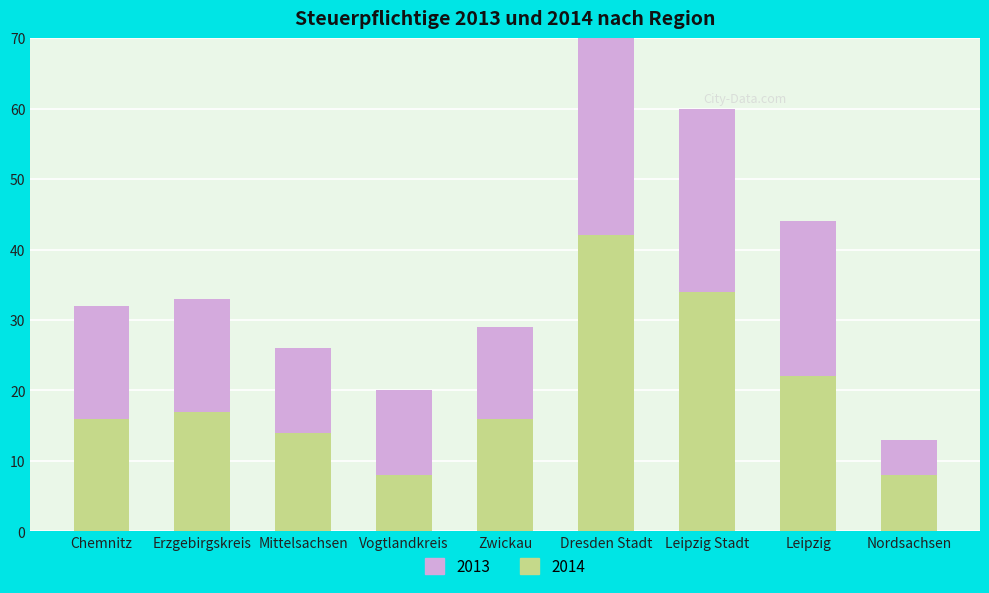

At which label does AM reach its minimum?

Nordsachsen